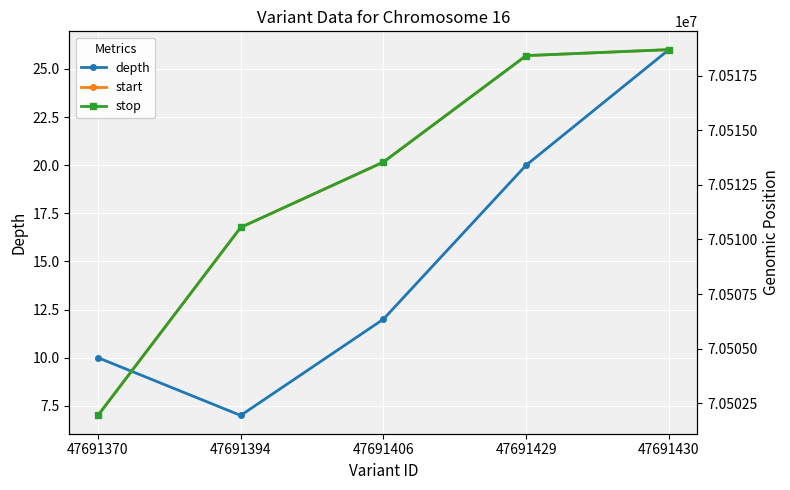

Where is start nearest to the value 70510316?

47691394